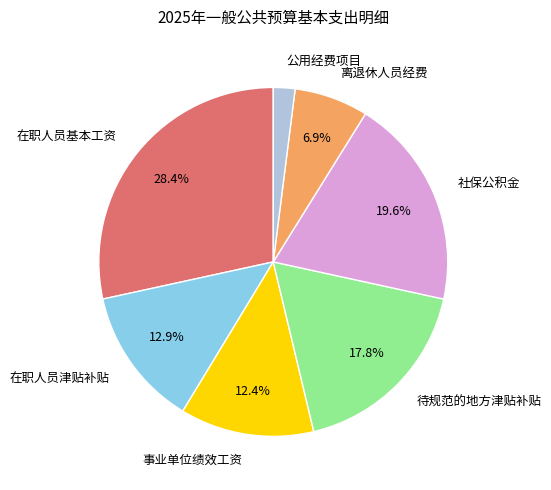

Does any single category account for the majority?

No